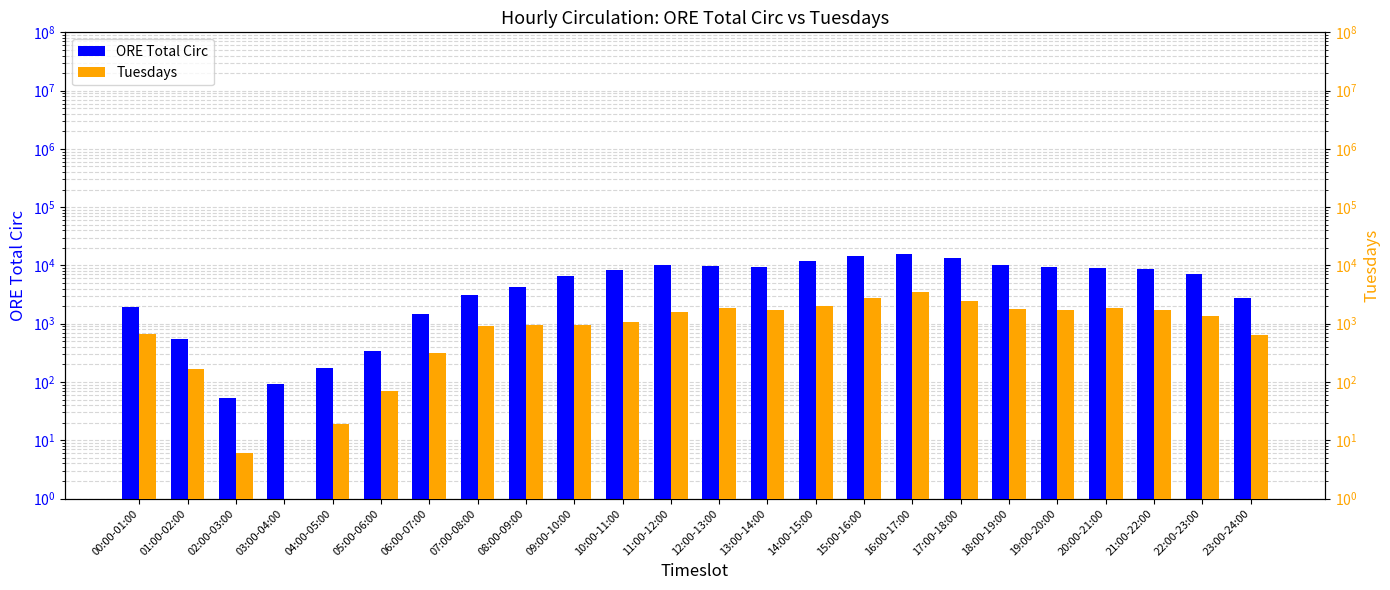

What is the maximum value for Tuesdays?

3466